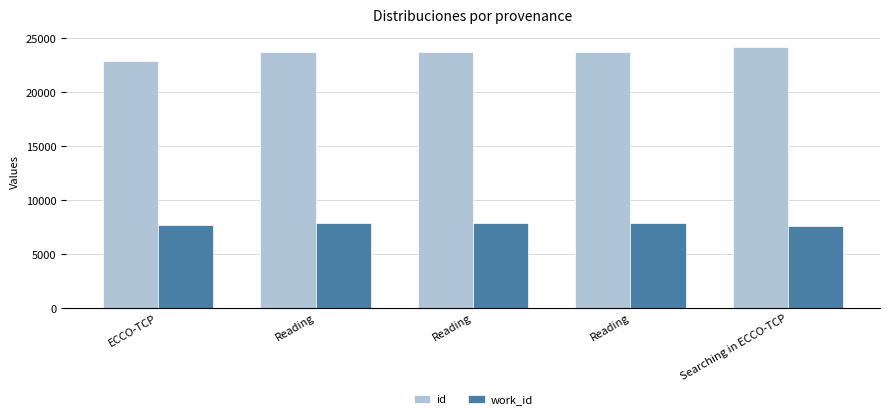

The value of work_id at Reading is 7856. True or false?

True